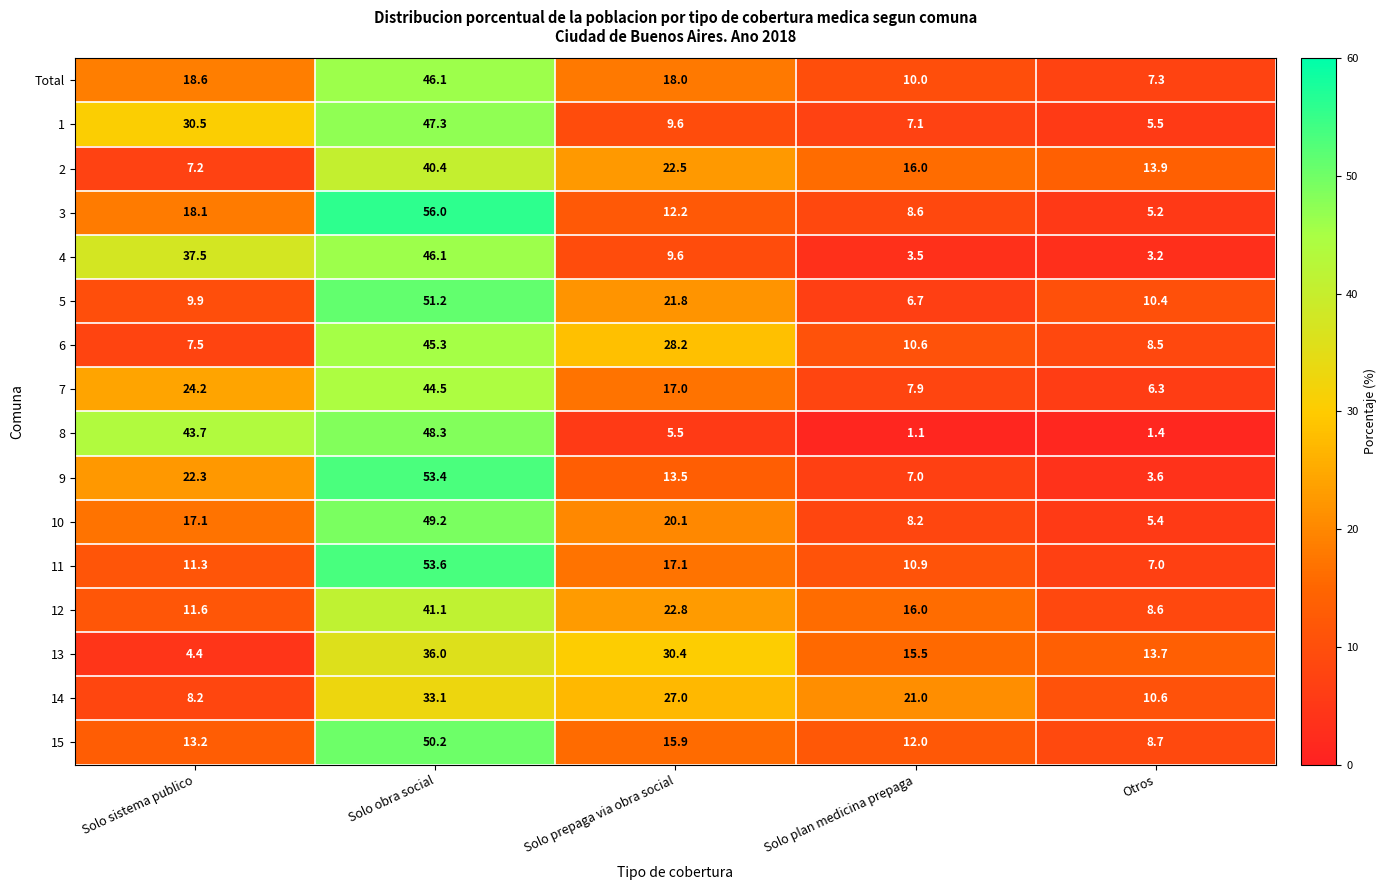

At which category does the chart reach its minimum across all series?

Solo plan medicina prepaga